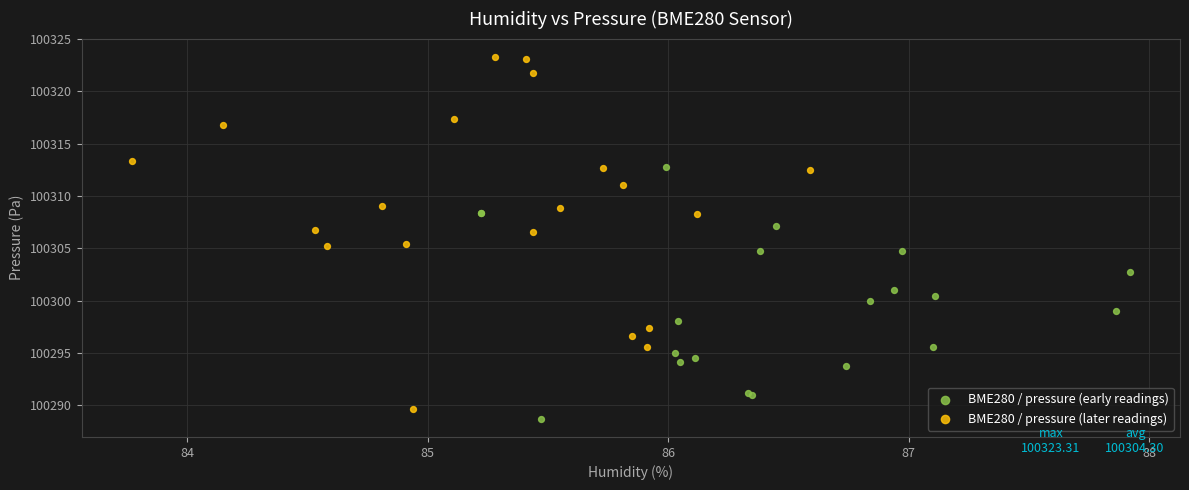

Which series reaches the maximum Y coordinate?

BME280 / pressure (later readings)